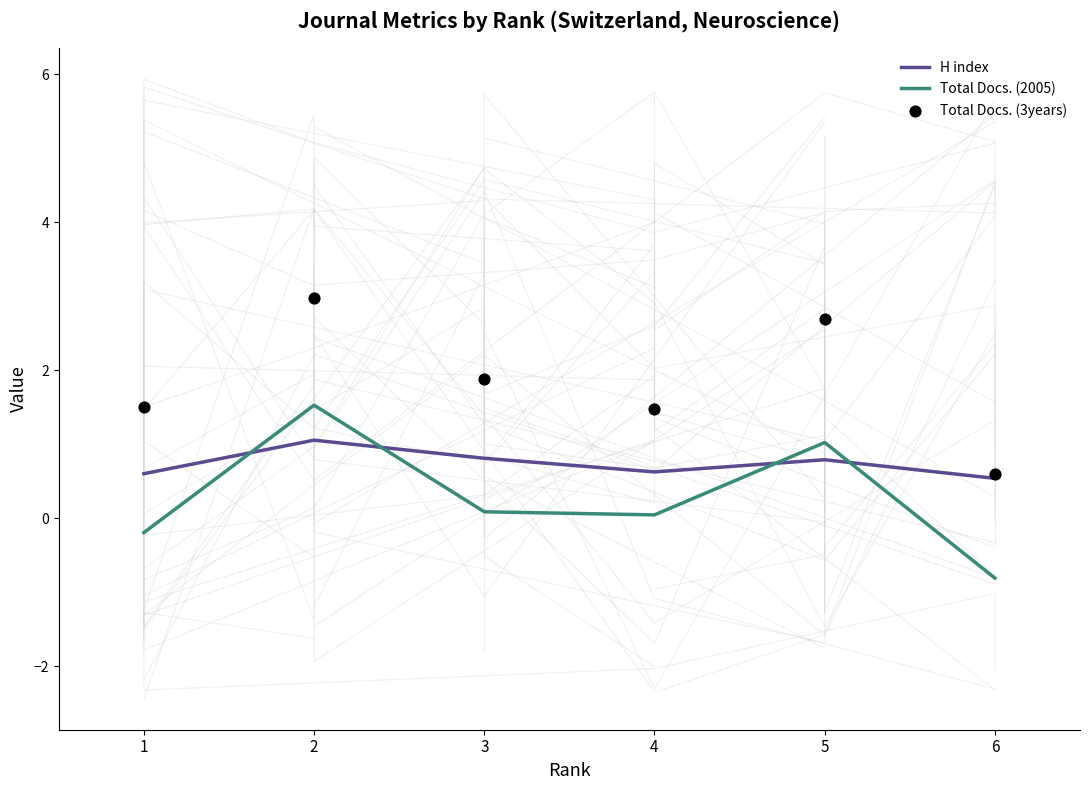

Which series has the largest total across all categories?

Total Docs. (3years)